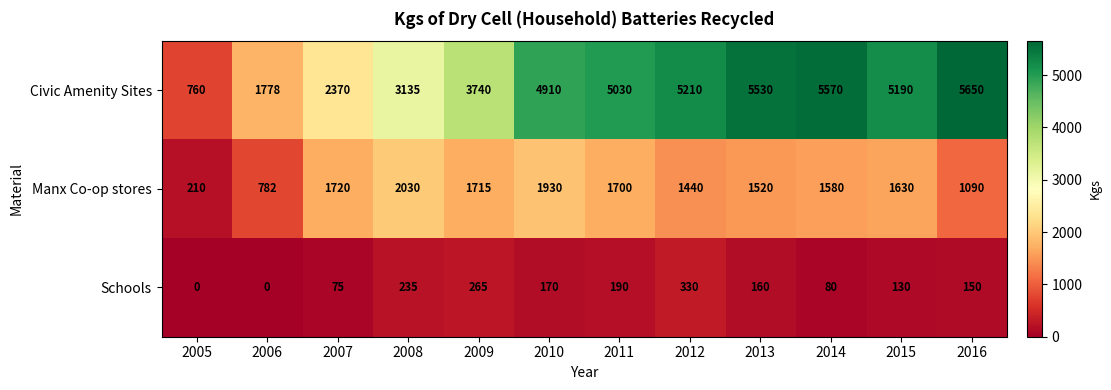

Is it true that Manx Co-op stores equals 1700 at 2011?

True